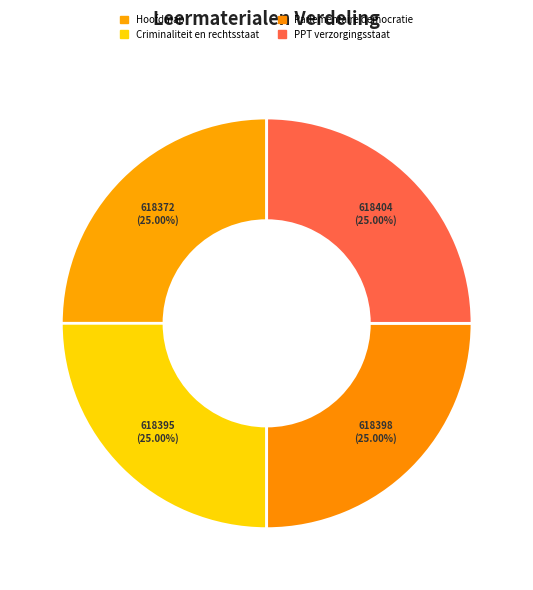

Rank the categories by value from lowest to highest.

Hoofdmap, Criminaliteit en rechtsstaat, Parlementaire democratie, PPT verzorgingsstaat